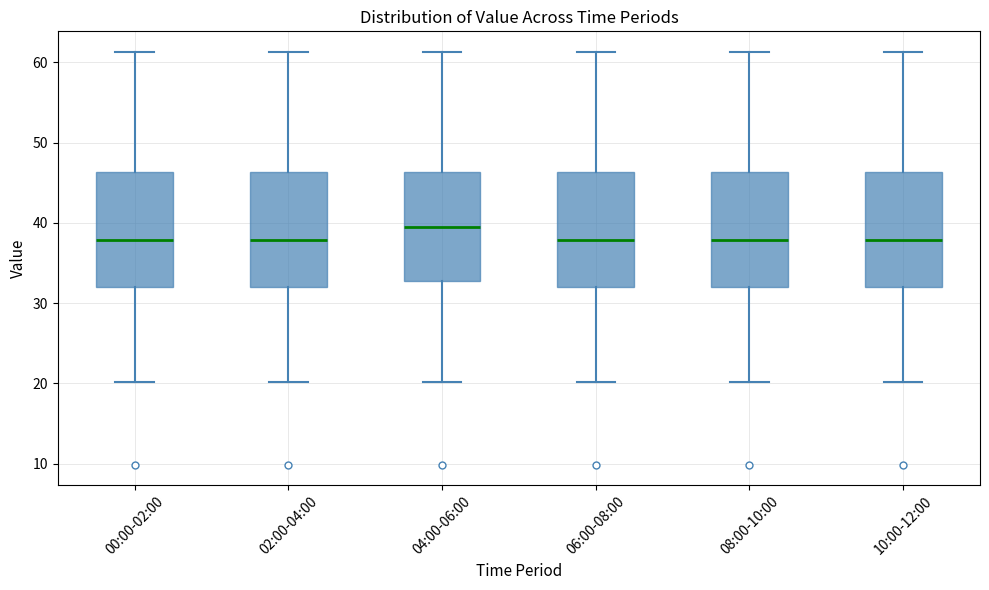

Reading left to right, read every box against the y-axis: the position of its median line, the range the box covers, and the ends of its whiskers. The values are not printed on the chart, so give them approximately, as read against the axis.

00:00-02:00: median 38, box 32 to 46, whiskers 20 to 61
02:00-04:00: median 38, box 32 to 46, whiskers 20 to 61
04:00-06:00: median 39, box 33 to 46, whiskers 20 to 61
06:00-08:00: median 38, box 32 to 46, whiskers 20 to 61
08:00-10:00: median 38, box 32 to 46, whiskers 20 to 61
10:00-12:00: median 38, box 32 to 46, whiskers 20 to 61